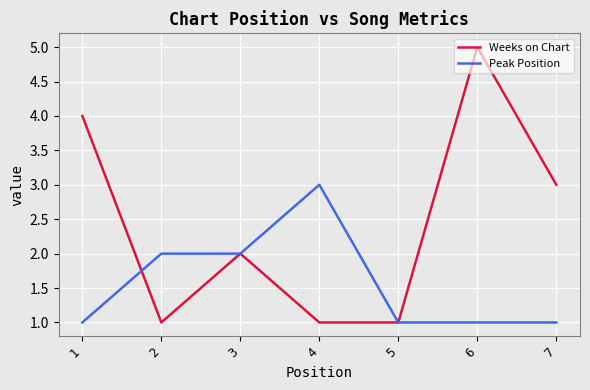

How many categories are shown in the chart?

7